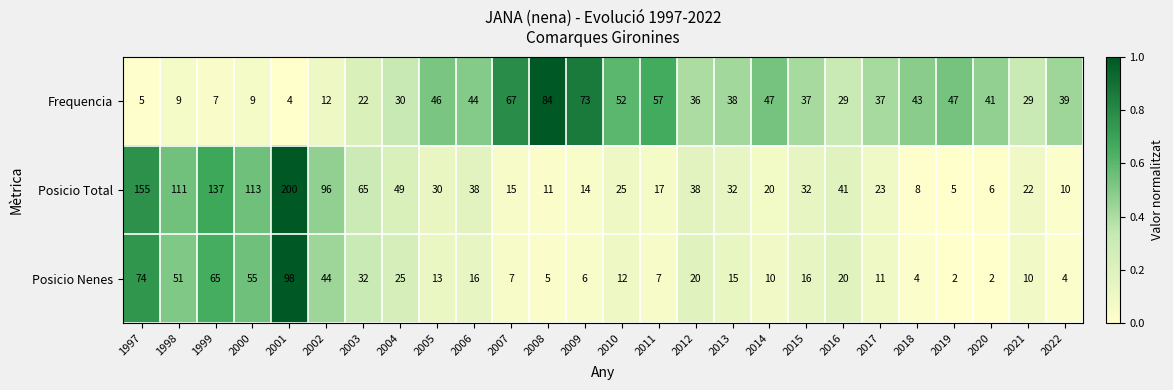

The Frequencia series shows 70 at 2010. True or false?

False